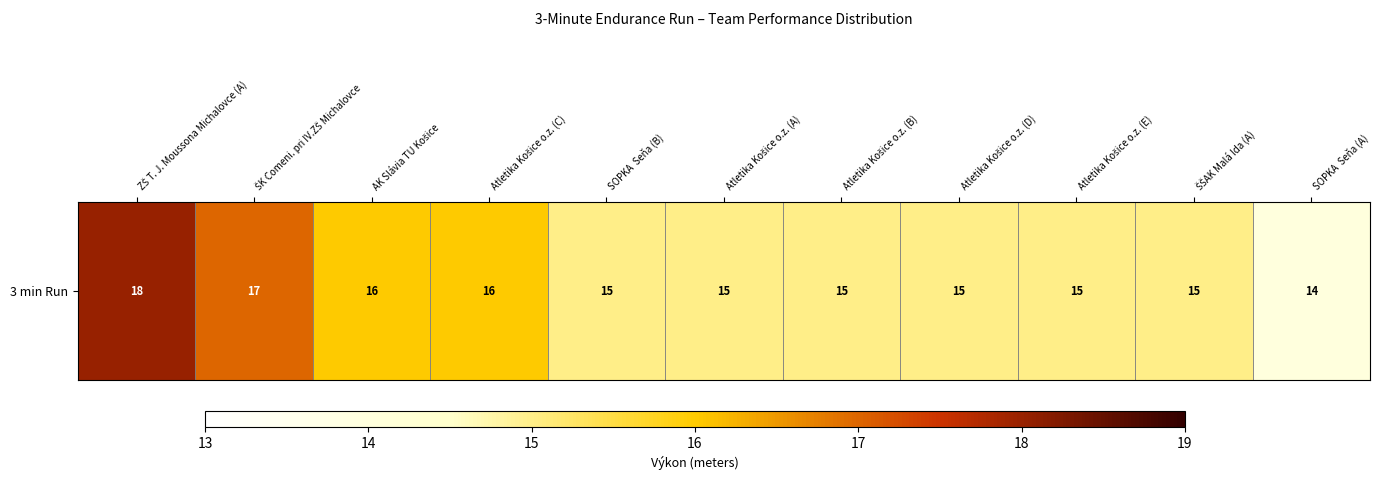

The value at Atletika Košice o.z. (E) is 6. True or false?

False